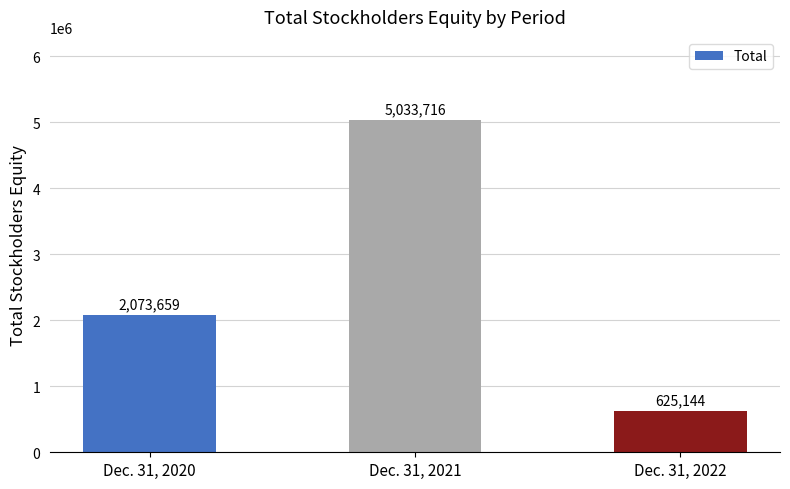

What is the ratio of the value at Dec. 31, 2021 to the value at Dec. 31, 2020?

2.4